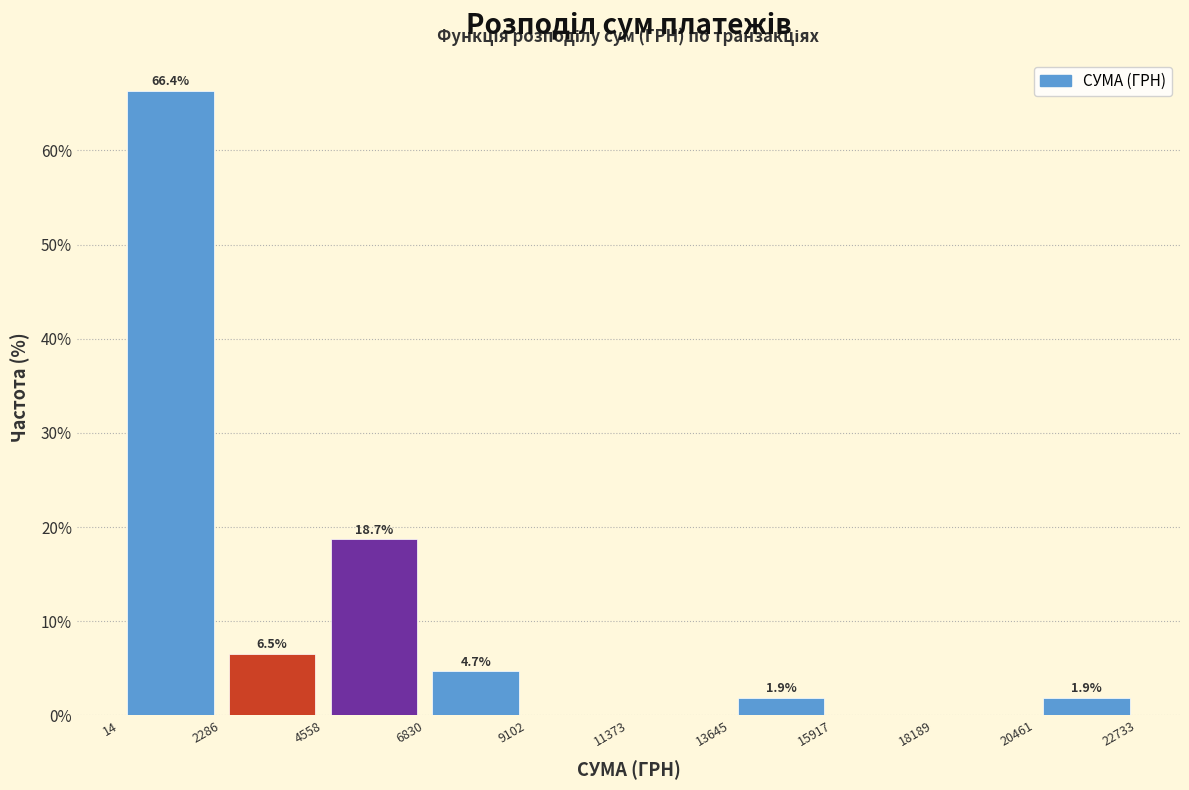

Over which range of the x-axis is the bar tallest?

14 to 2286